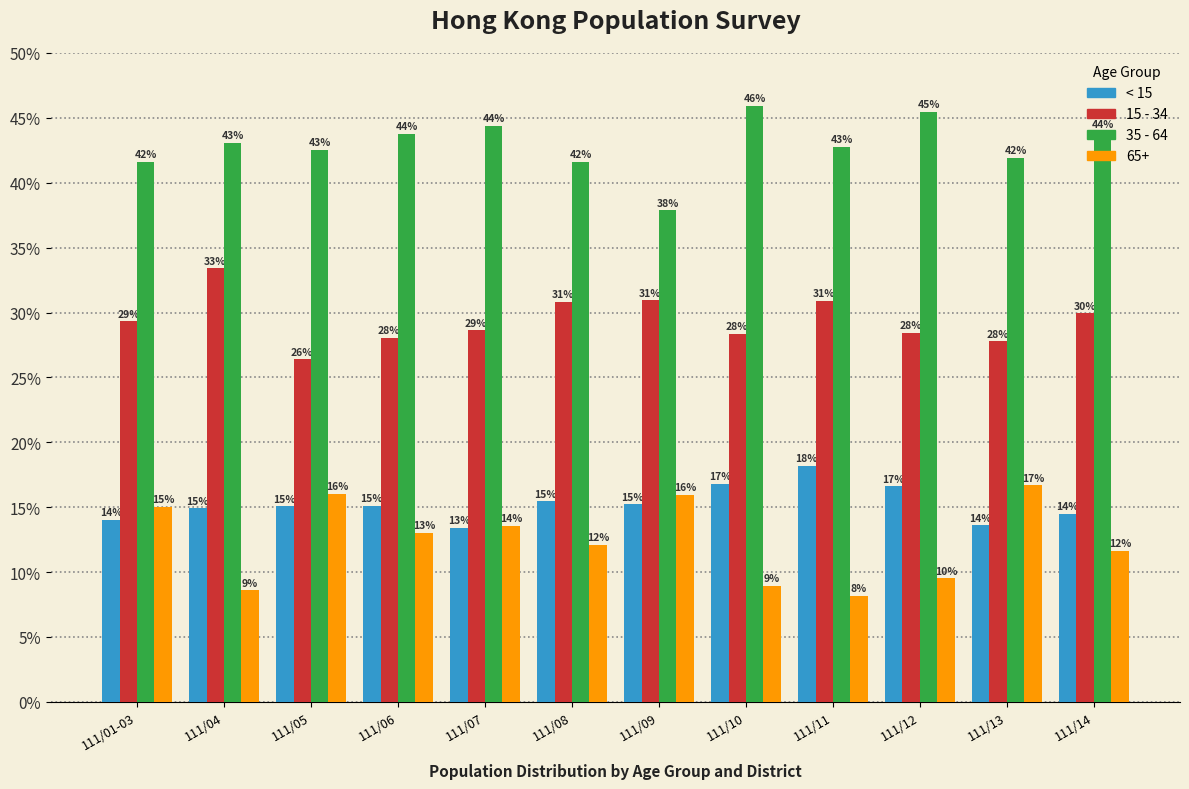

Is the value of 35 - 64 at 111/09 greater than the value of 65+ at 111/08?

Yes